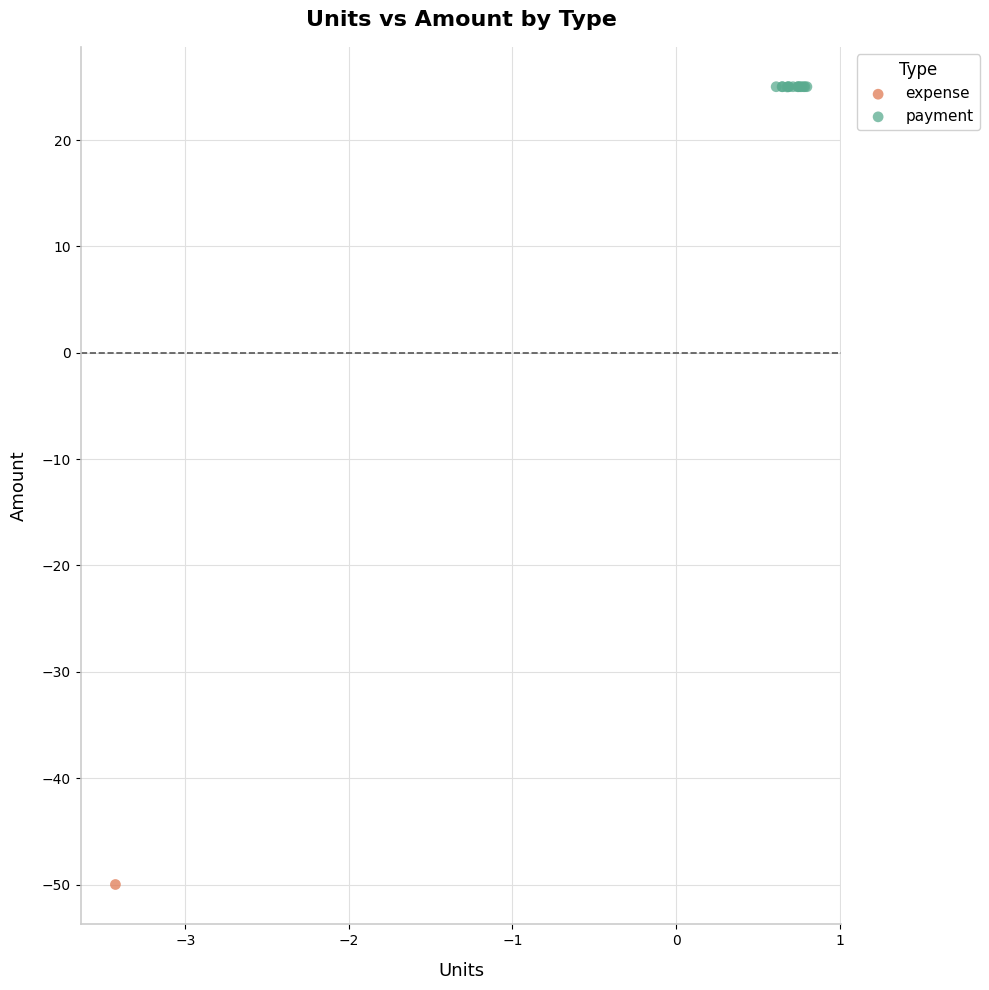

What are all the series names shown in the legend?

expense, payment